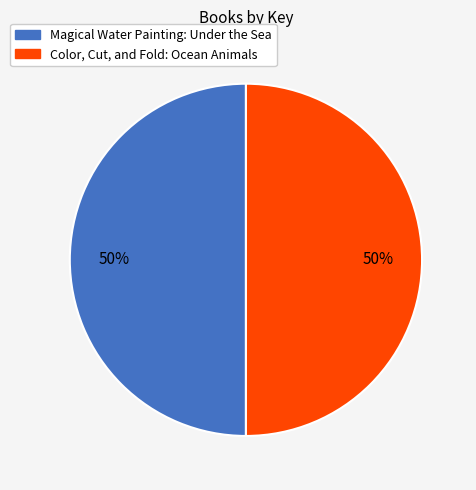

True or false: Color, Cut, and Fold: Ocean Animals accounts for 42% of the total.

False